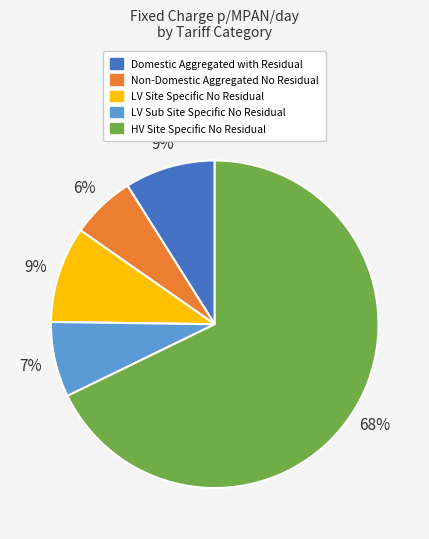

Is there a majority slice in this chart?

Yes